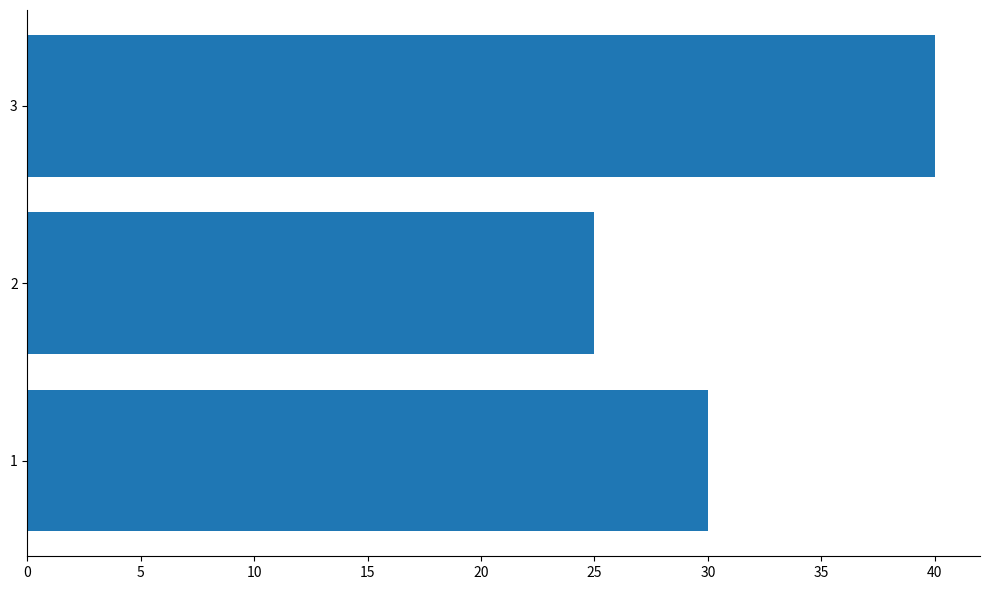

What is the difference between the maximum and minimum values?

15